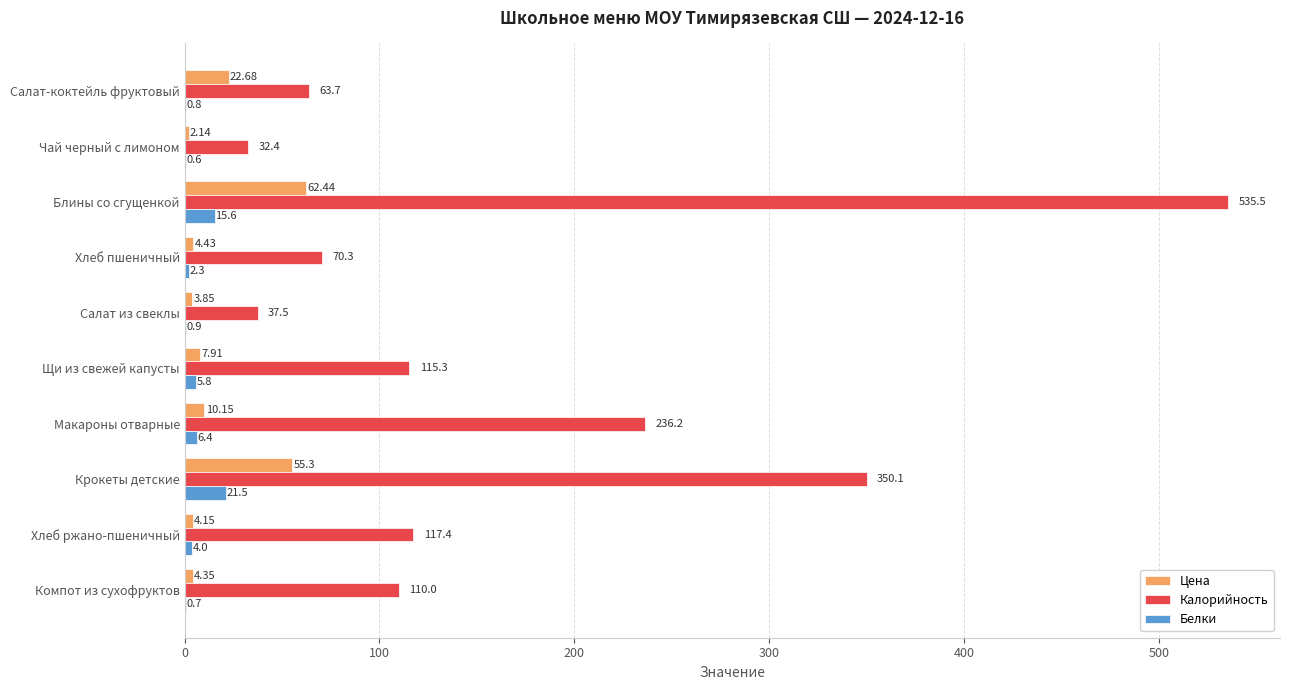

How many distinct data groups are displayed?

3